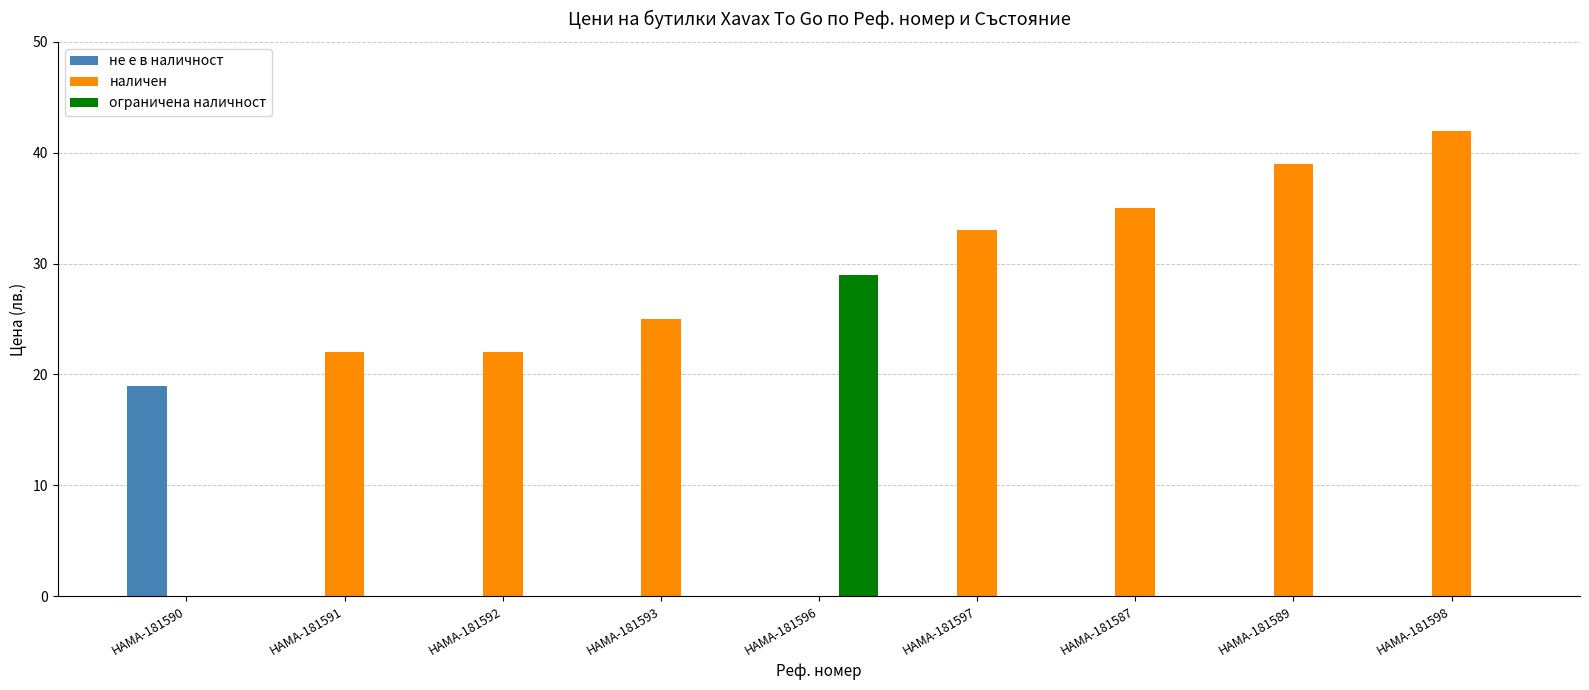

What are all the series names shown in the legend?

не е в наличност, наличен, ограничена наличност